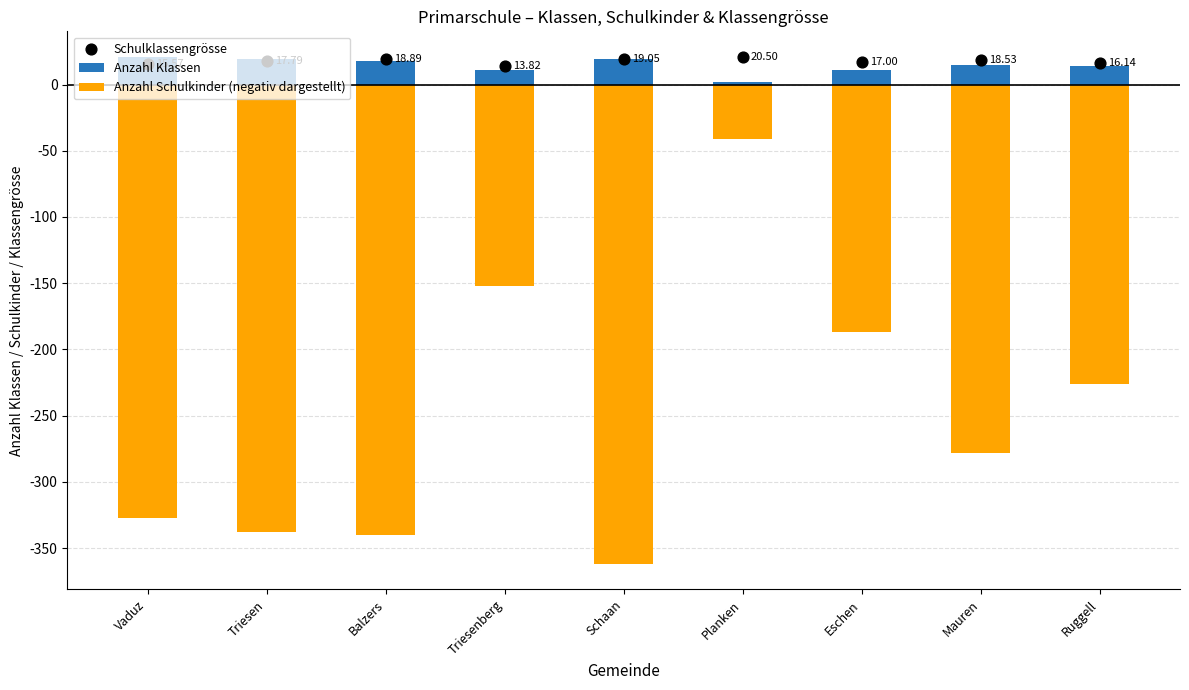

Which series has the largest total across all categories?

Schulklassengrösse